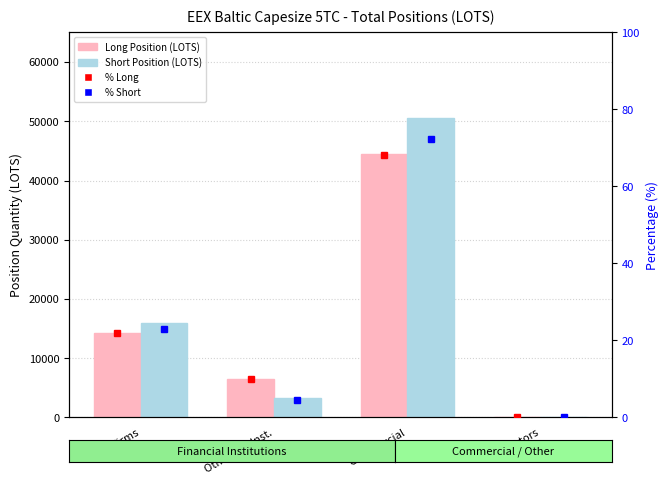

What is the sum of the Short Position (LOTS) values at Other Fin. Inst. and Operators?

3211.0